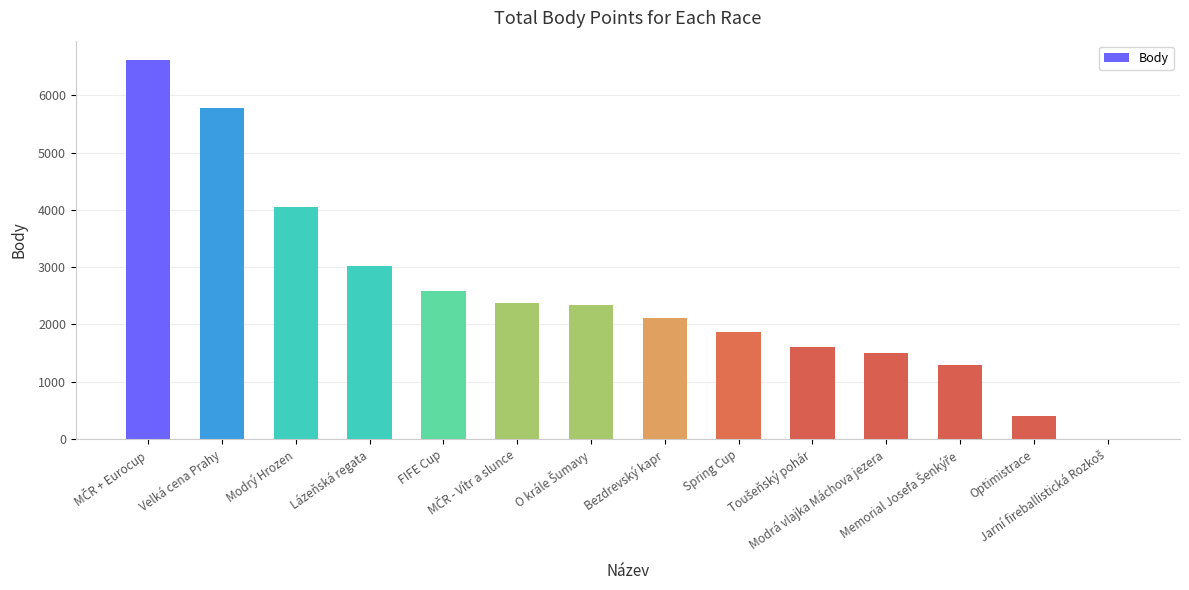

What is the maximum value shown in the chart?

6623